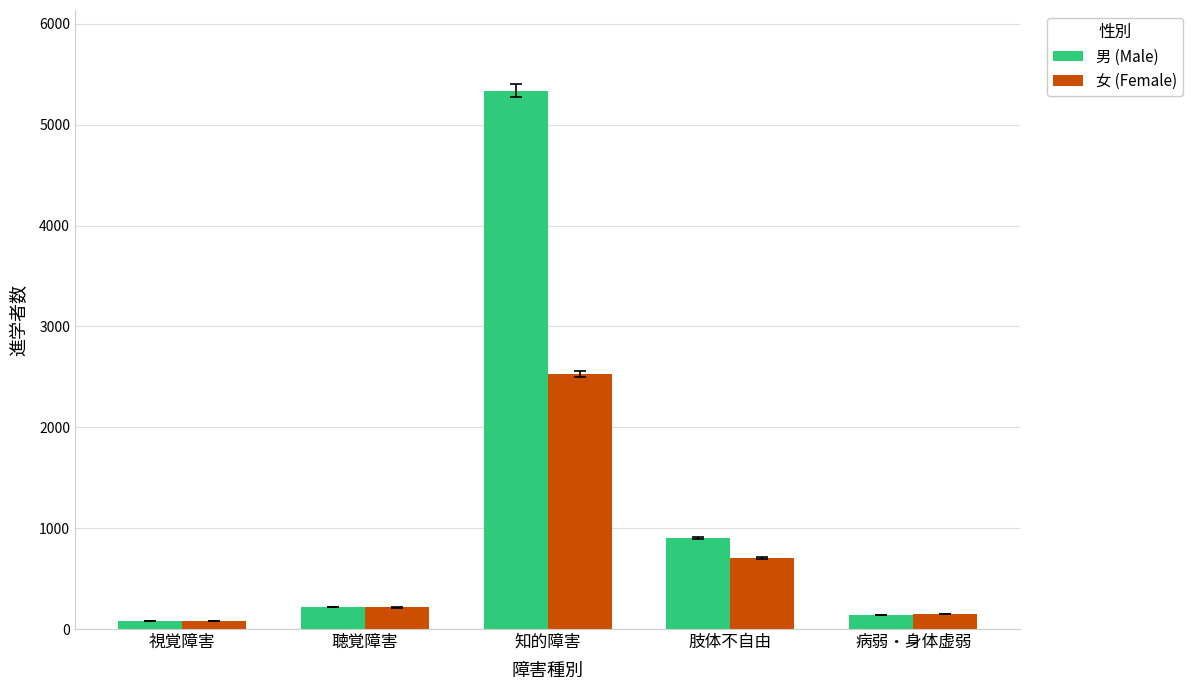

What are all the series names shown in the legend?

男 (Male), 女 (Female)